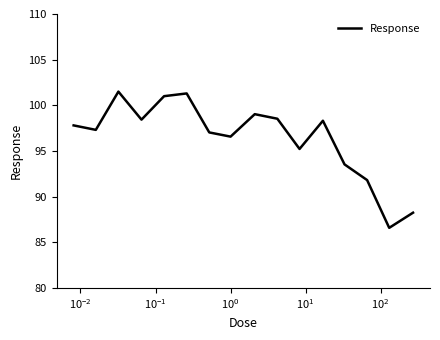

How many lines are shown in the chart?

1